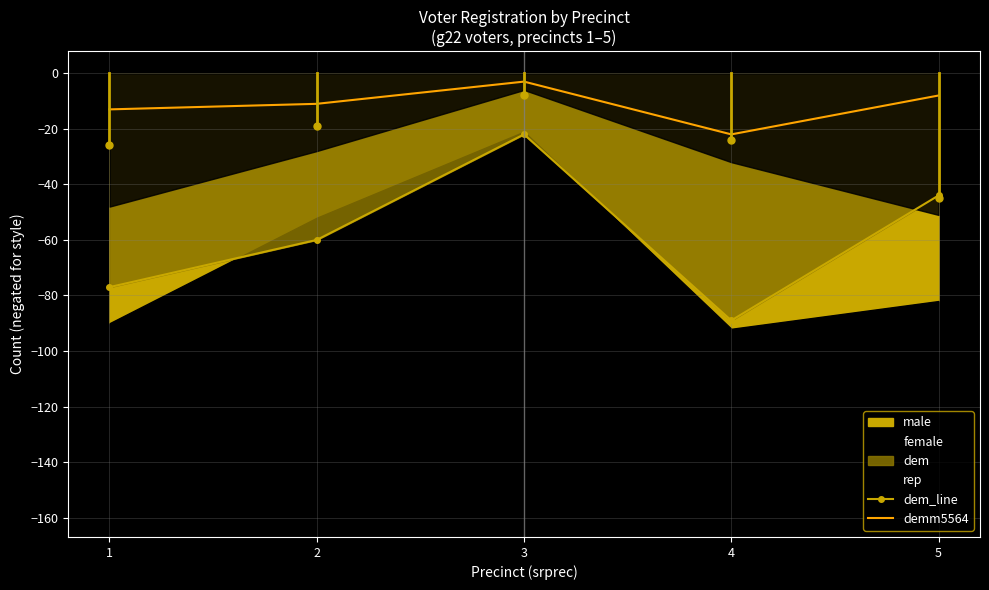

Reading left to right, what are all the values shown in this chart?

dem_line: -77	-60	-22	-89	-44
demm5564: -13	-11	-3	-22	-8